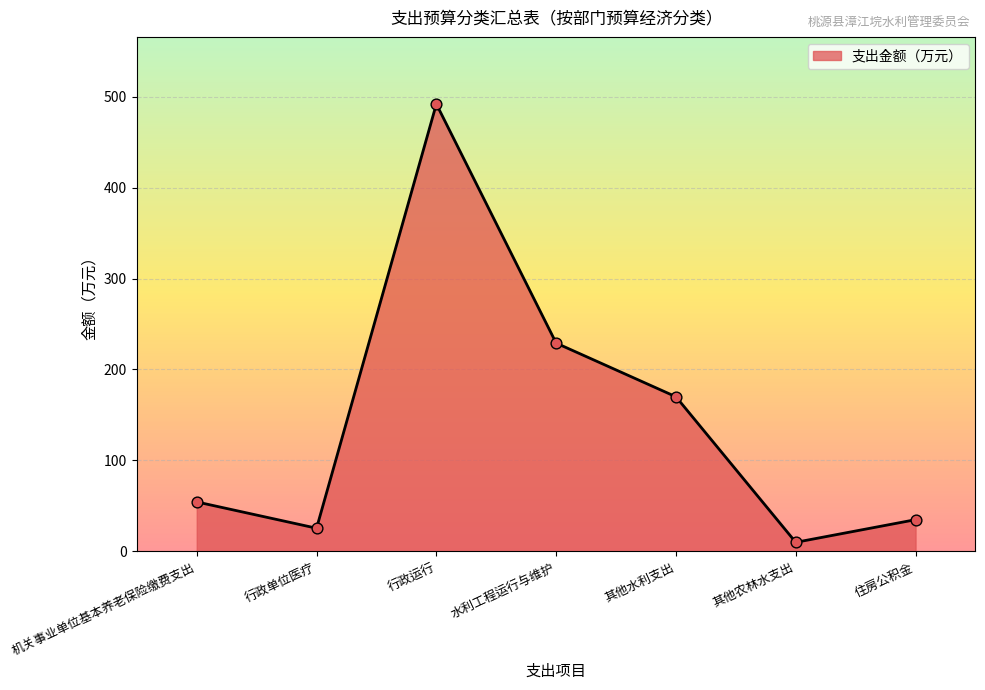

Approximately how many times larger is the value at 水利工程运行与维护 compared to 行政单位医疗?

9.0